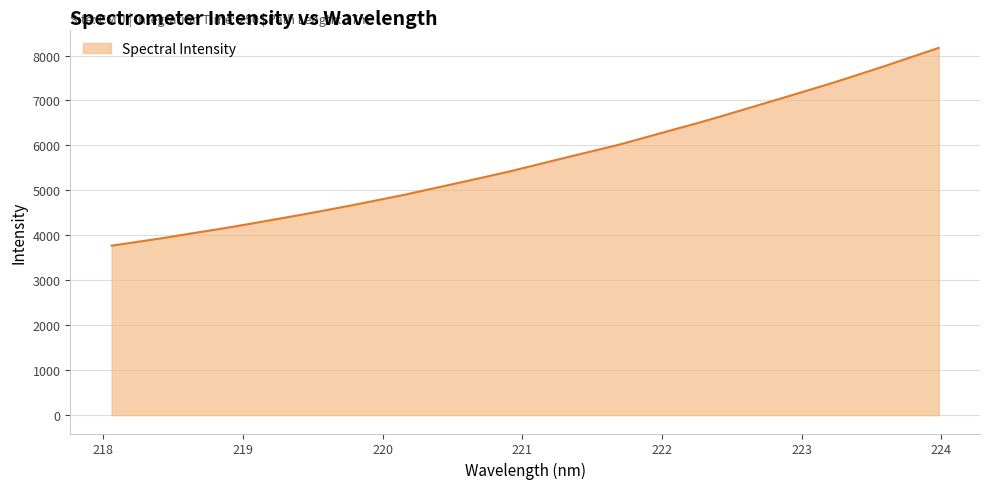

What is the greatest value displayed?

8169.4